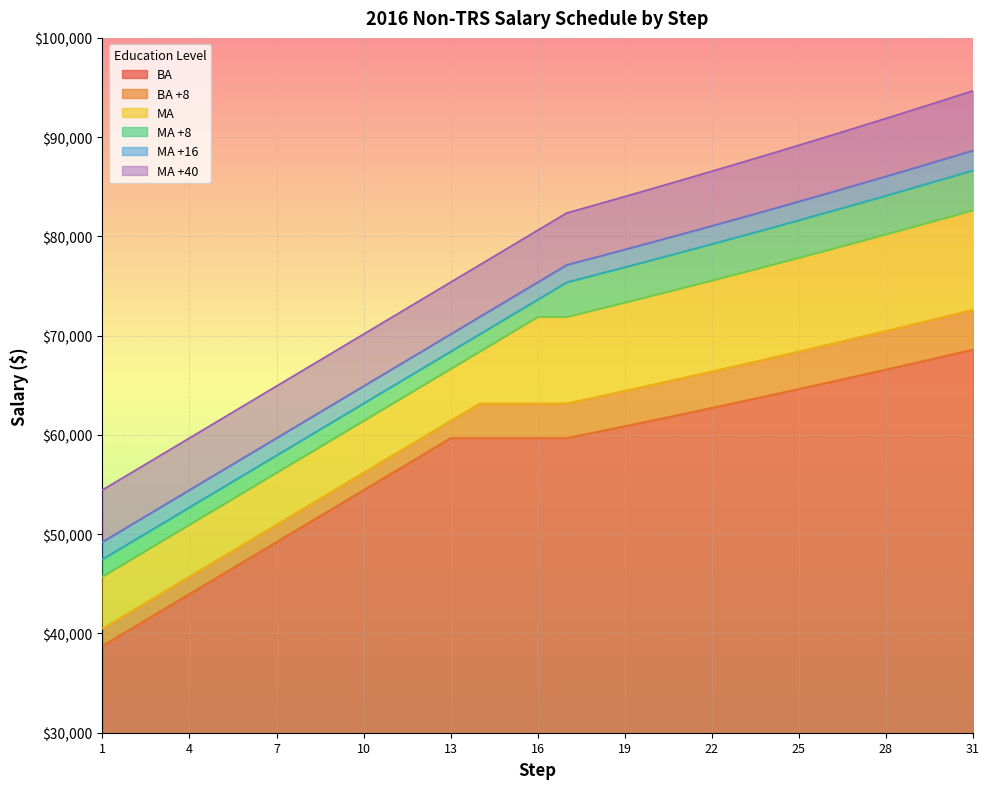

True or false: BA has more than 1 points higher than both neighbors.

False